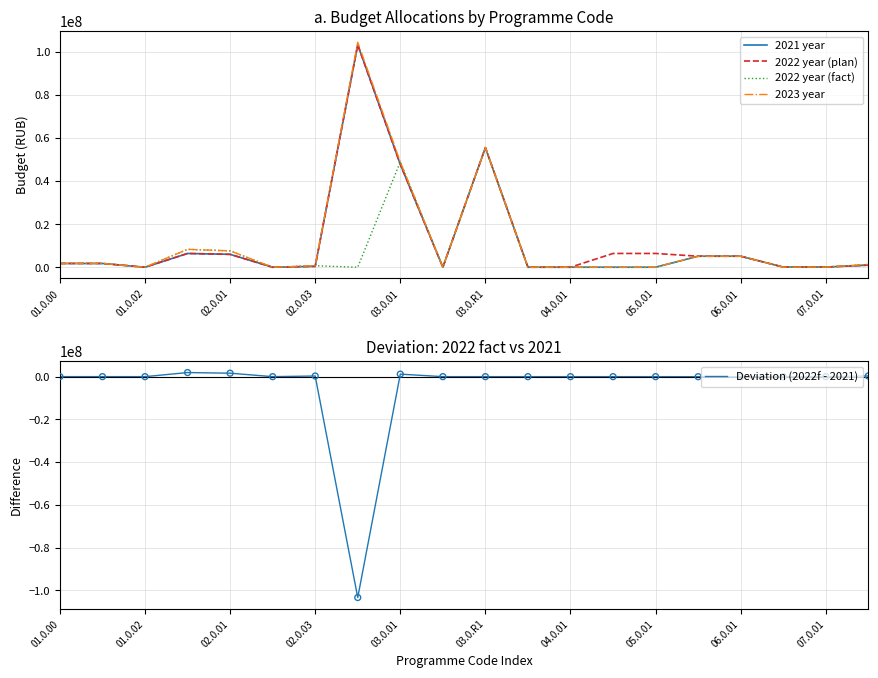

Is the value of 2022 year (fact) at 03.0.R1 greater than the value of 2023 year at 03.0.01?

Yes